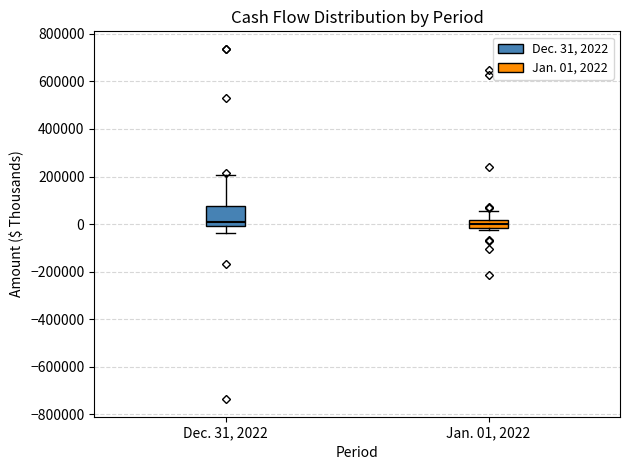

Which box is the tallest, from its lower edge to its upper edge?

Dec. 31, 2022